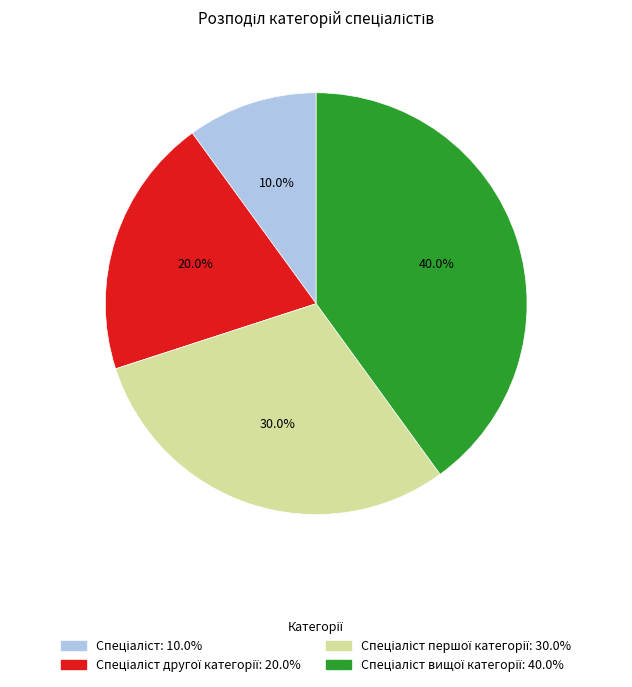

Is there a majority slice in this chart?

No